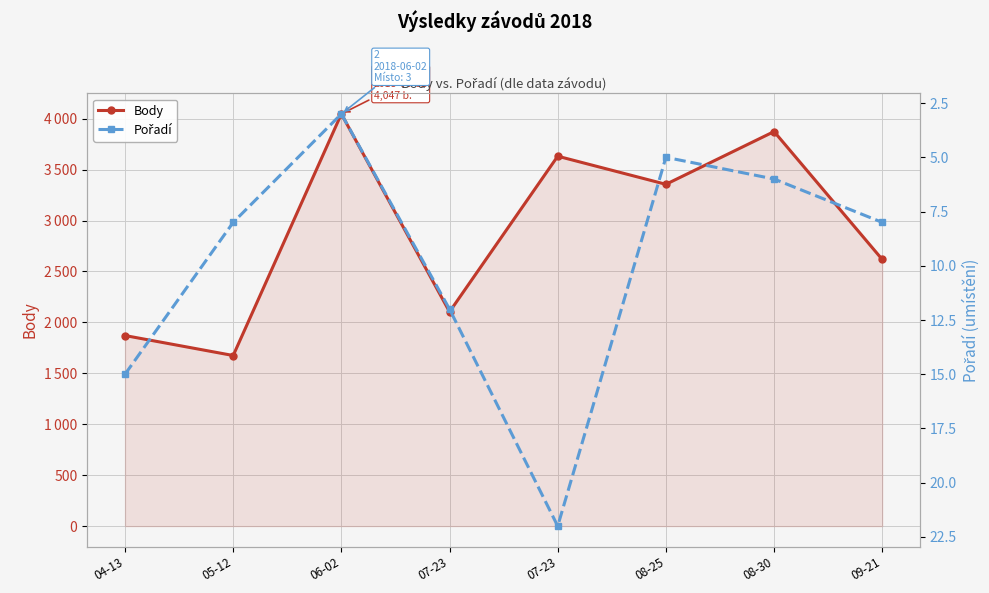

Where is Body nearest to the value 2861?

09-21